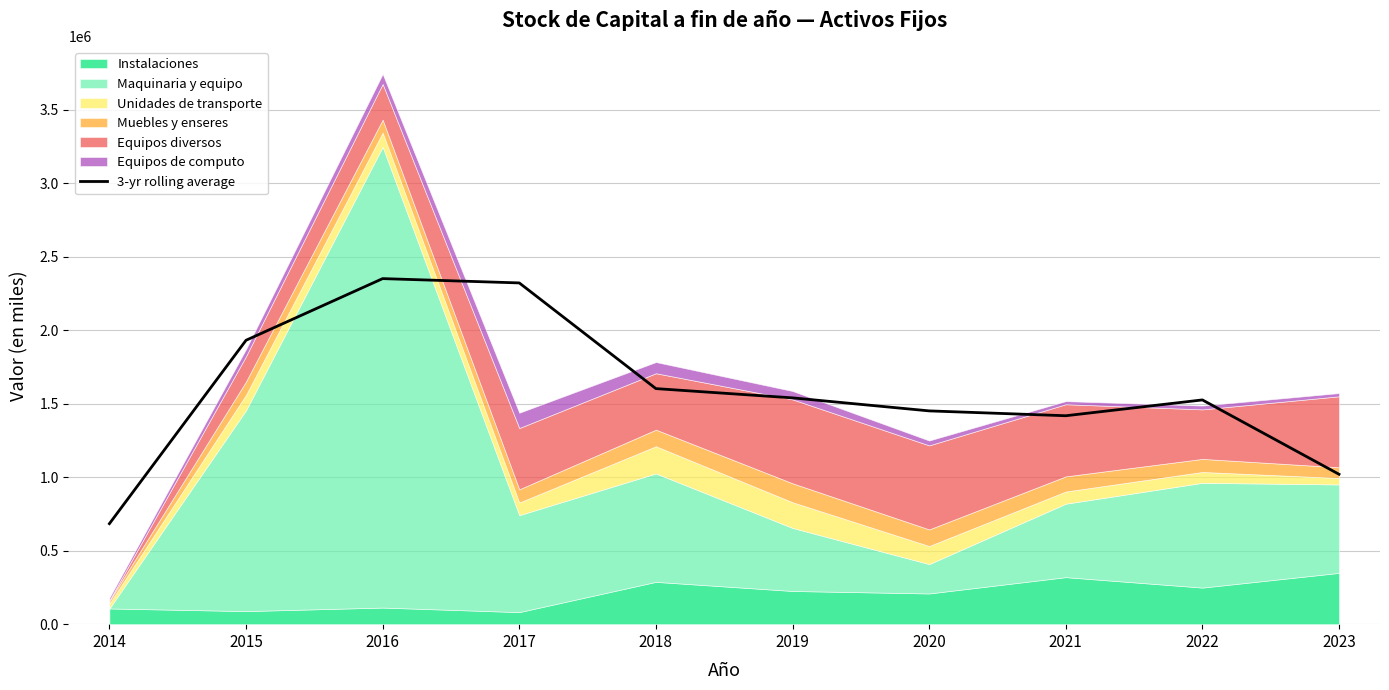

Which category has the lowest value across all series?

2014